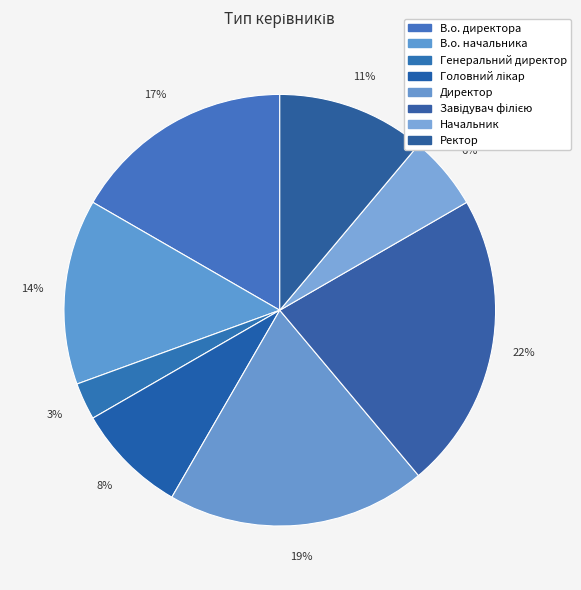

Count the number of slices in the pie.

8